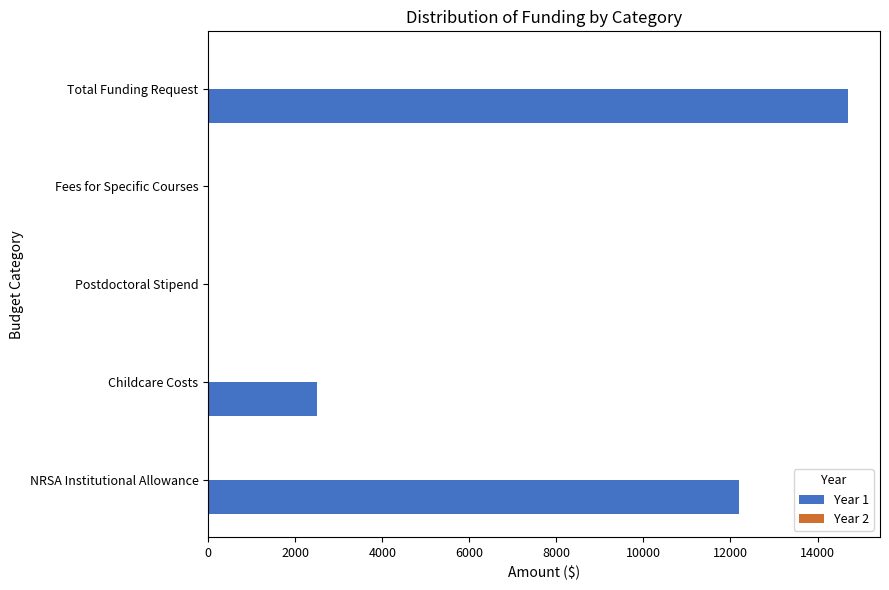

Reading bottom to top, extract all data points from this chart.

NRSA Institutional Allowance=12200	Childcare Costs=2500	Postdoctoral Stipend=0	Fees for Specific Courses=0	Total Funding Request=14700